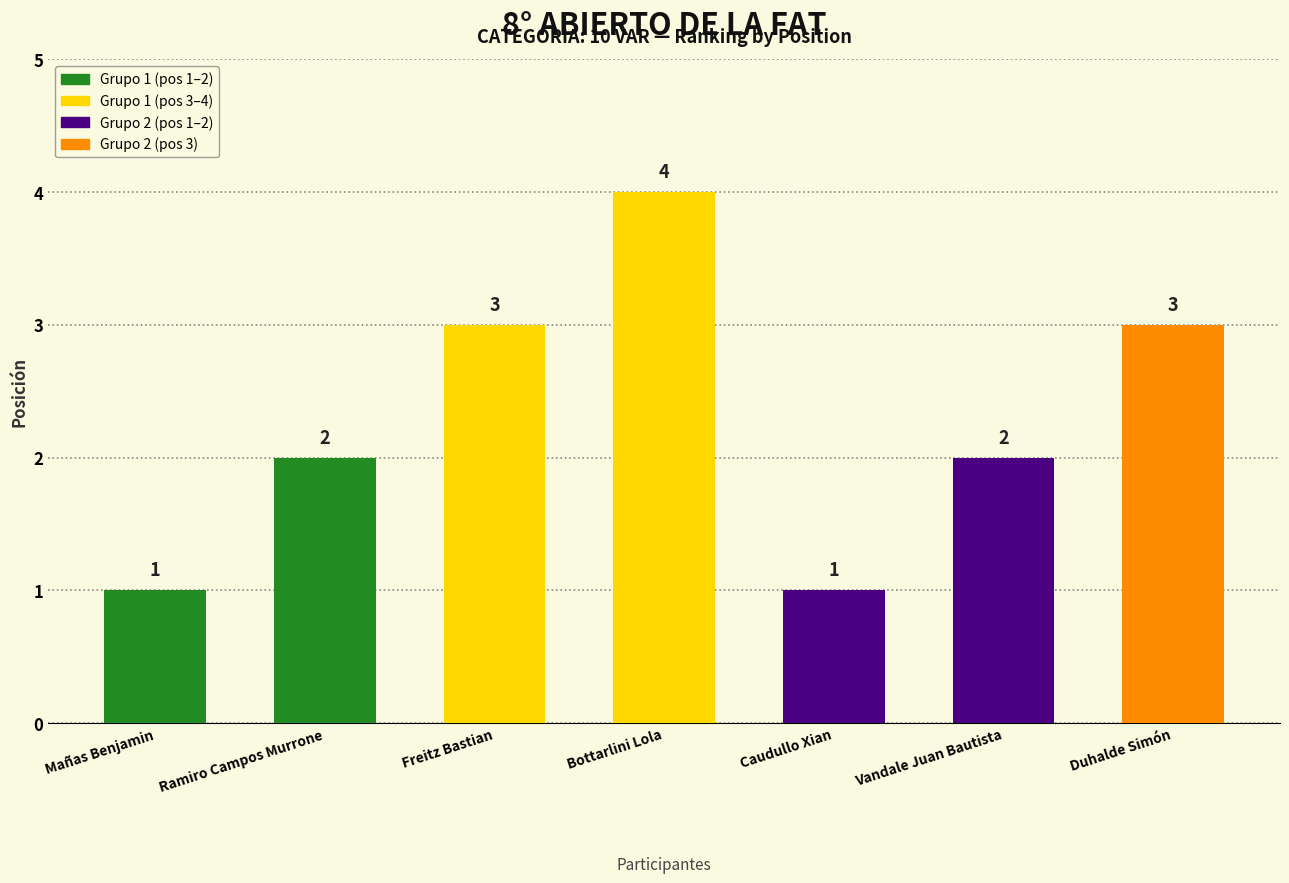

Count the number of categories in the chart.

7